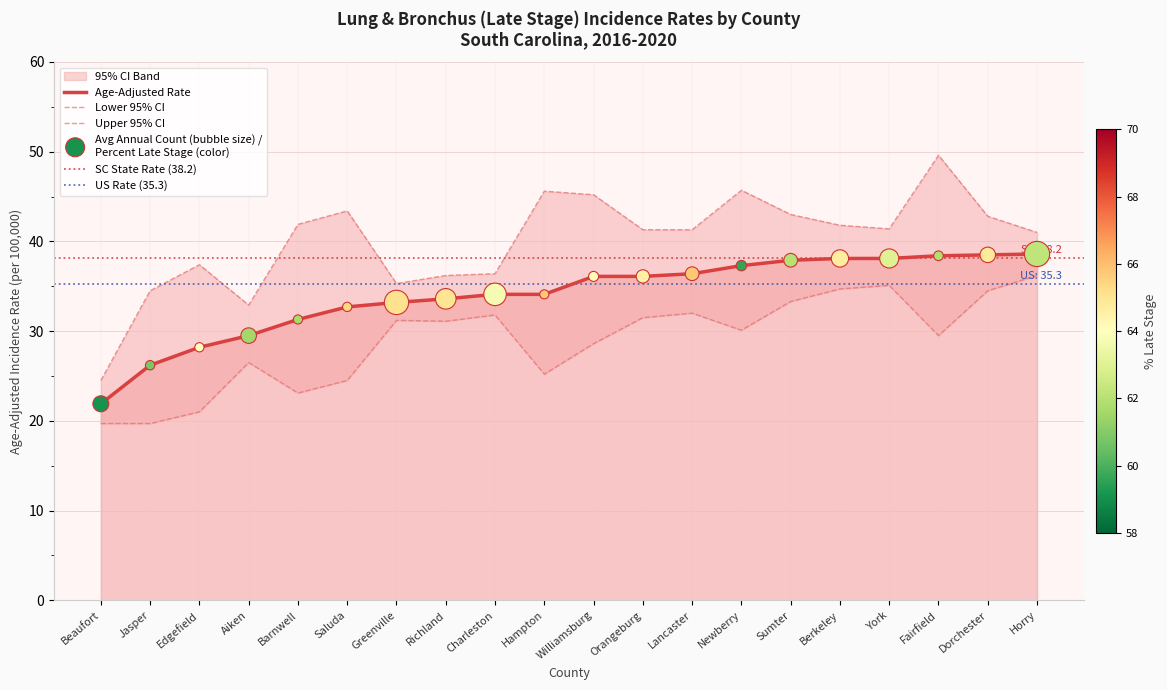

What is the total value across all series at Berkeley?

114.6